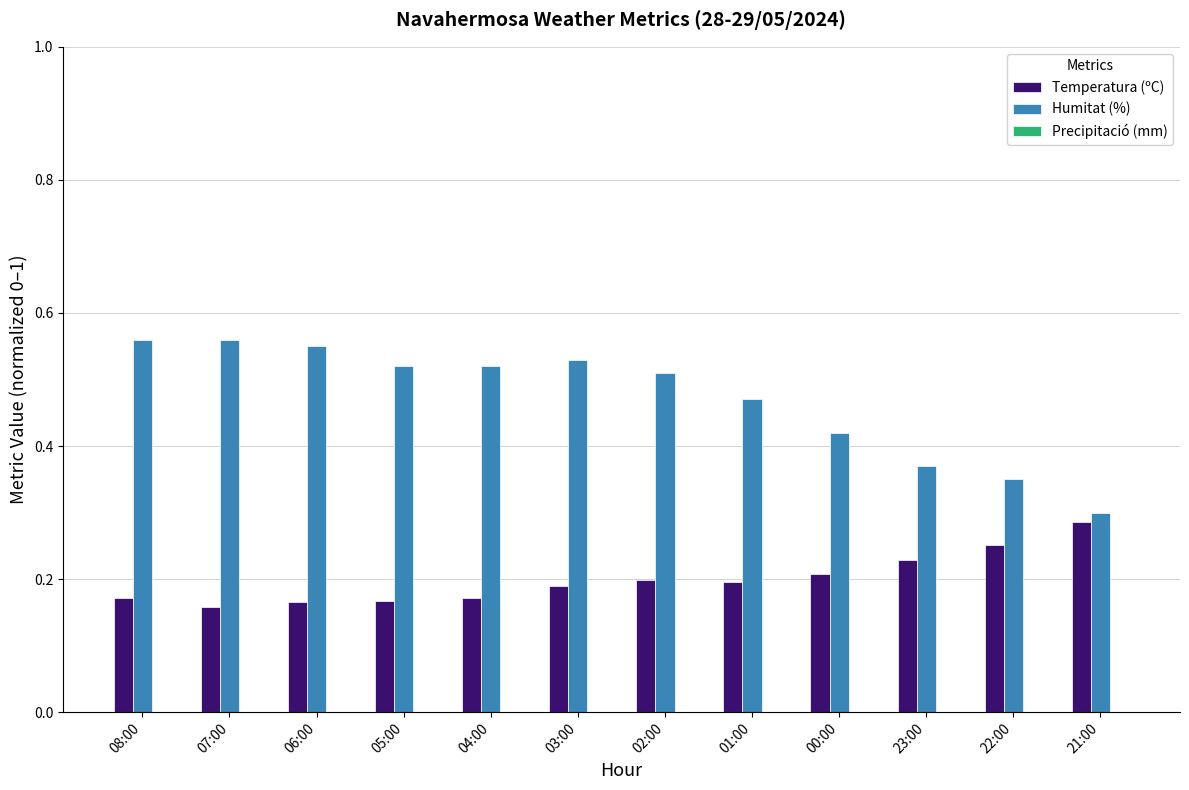

What is the total value across all series at 01:00?

0.7